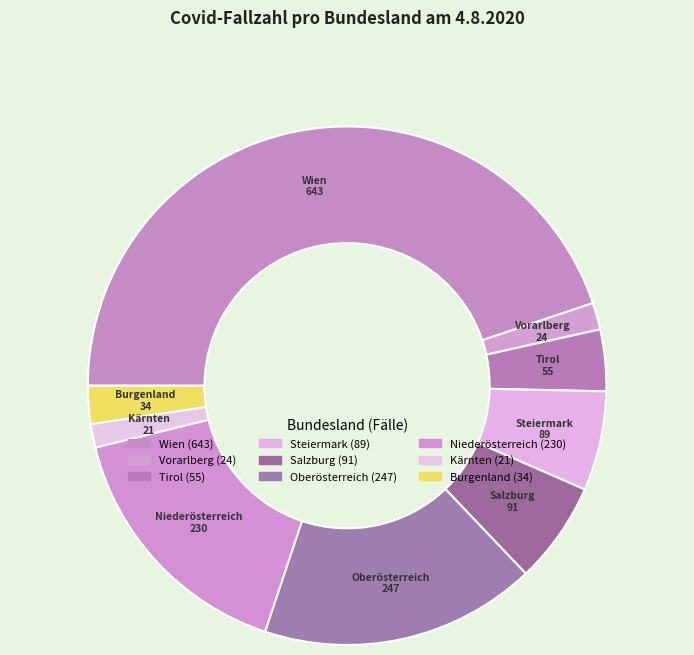

How many slices are in this pie chart?

9